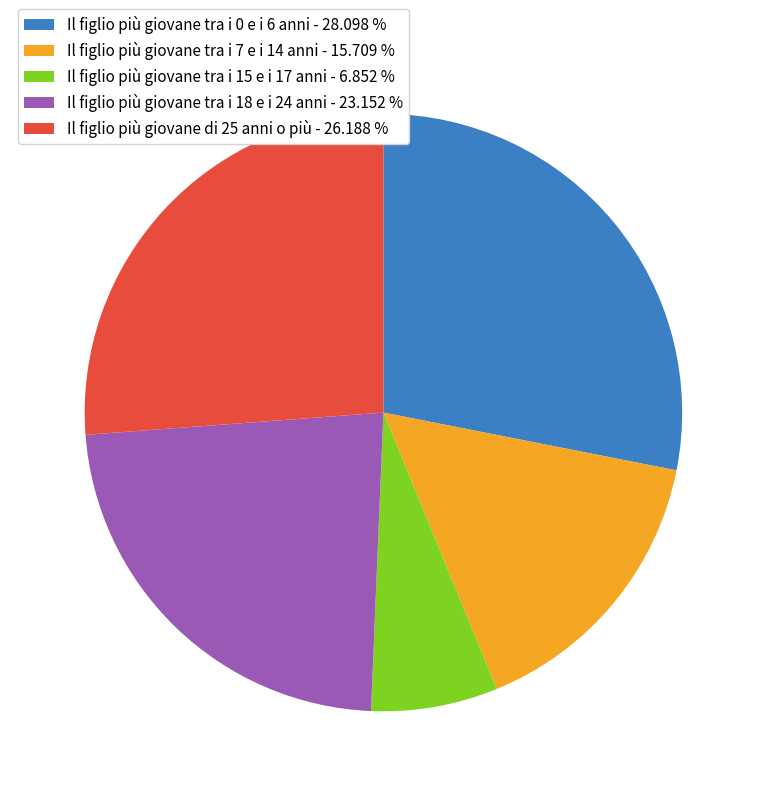

What is the ratio of the value at Il figlio più giovane tra i 18 e i 24 anni to the value at Il figlio più giovane di 25 anni o più?

0.9